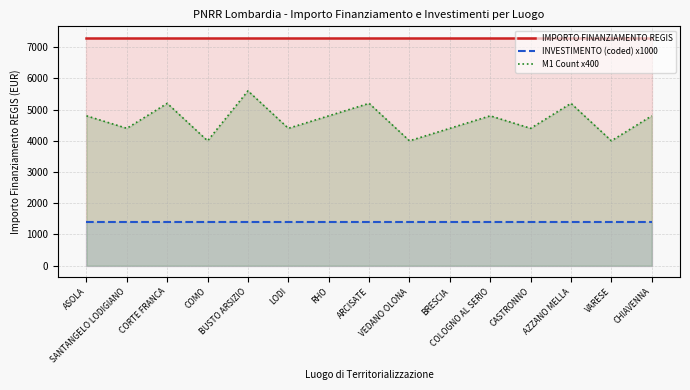

The M1 Count x400 series shows 7749 at CHIAVENNA. True or false?

False